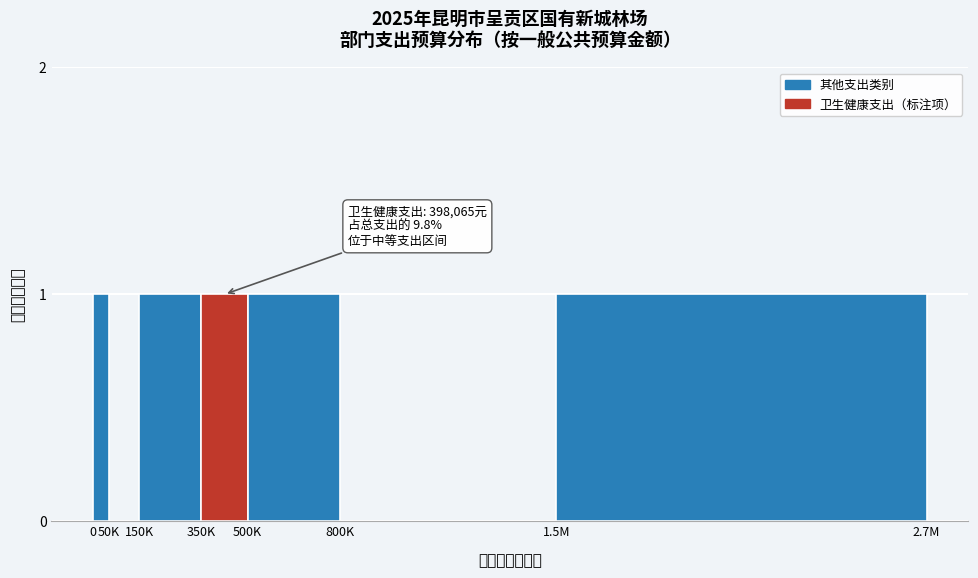

Reading right to left, what are all the values shown in this chart?

1.5M=1	800K=0	500K=1	350K=1	150K=1	50K=0	0=1